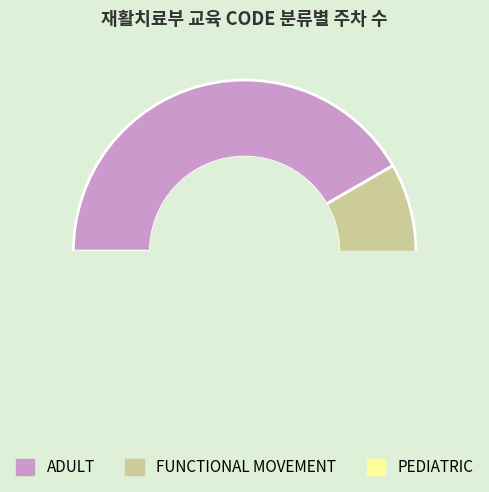

True or false: FUNCTIONAL MOVEMENT accounts for 41% of the total.

False